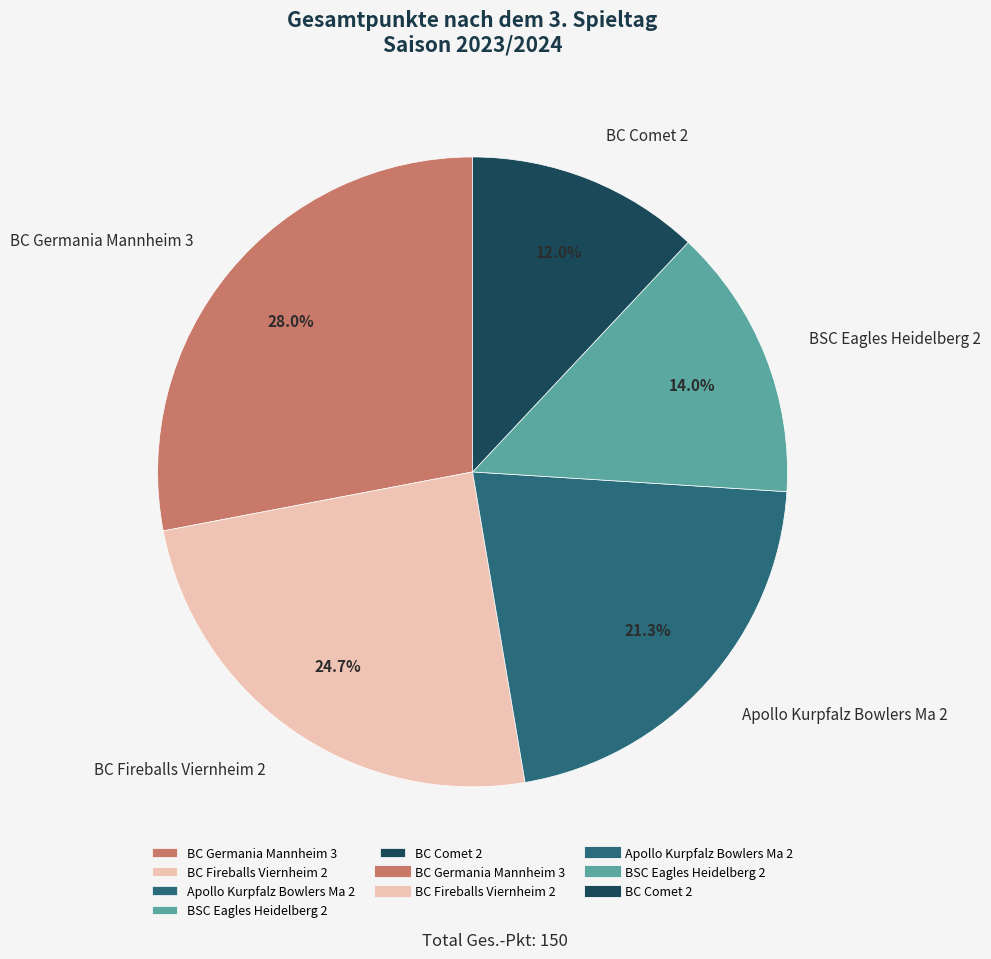

What is the ratio of the value at Apollo Kurpfalz Bowlers Ma 2 to the value at BC Comet 2?

1.8